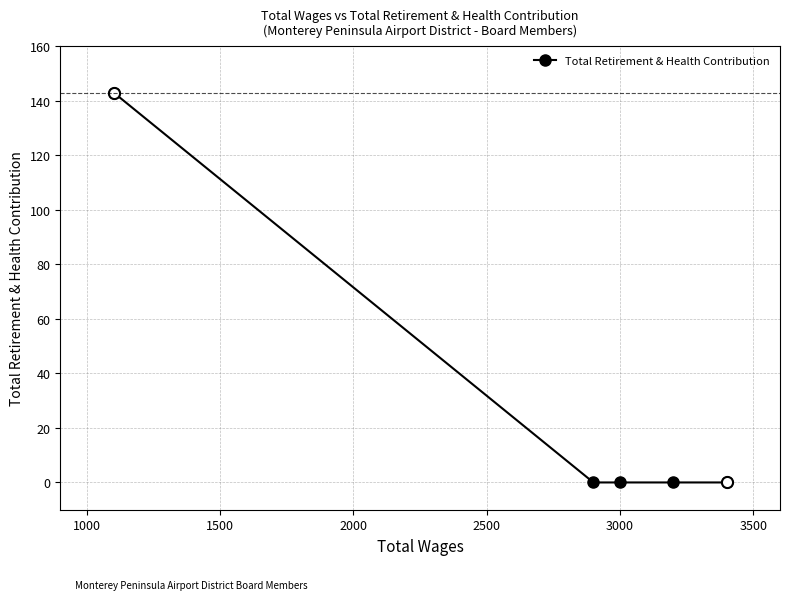

What is the sum of all values?

143